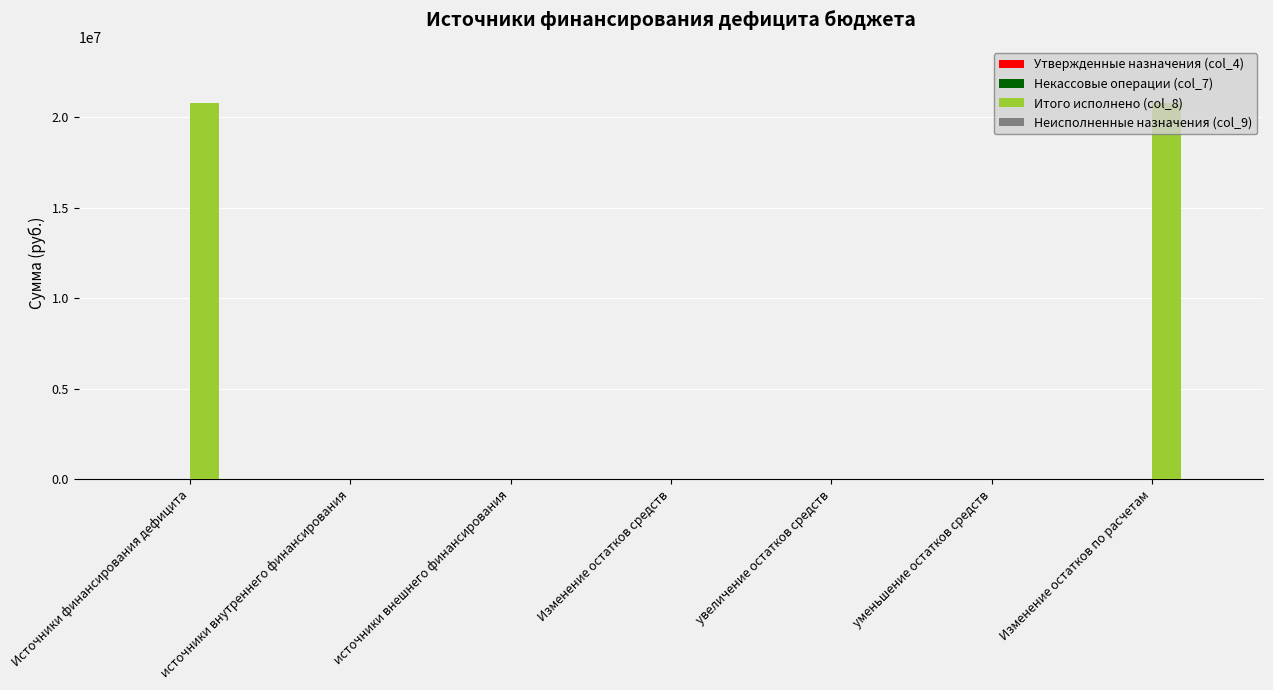

What is the change in value from Изменение остатков средств to Изменение остатков по расчетам?

+20787748.5